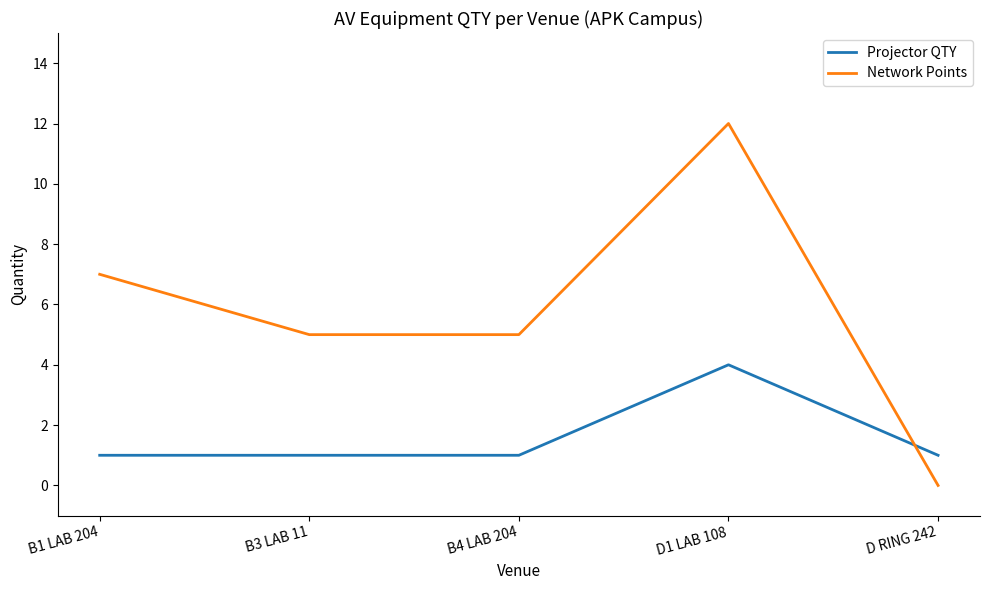

What is the greatest value displayed?

12